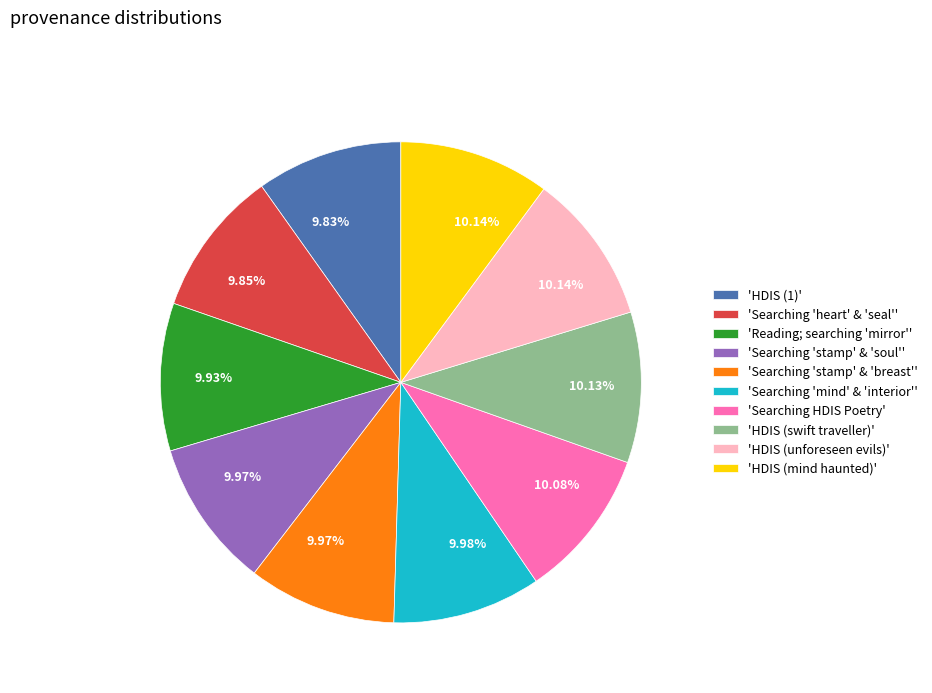

How many slices are in this pie chart?

10